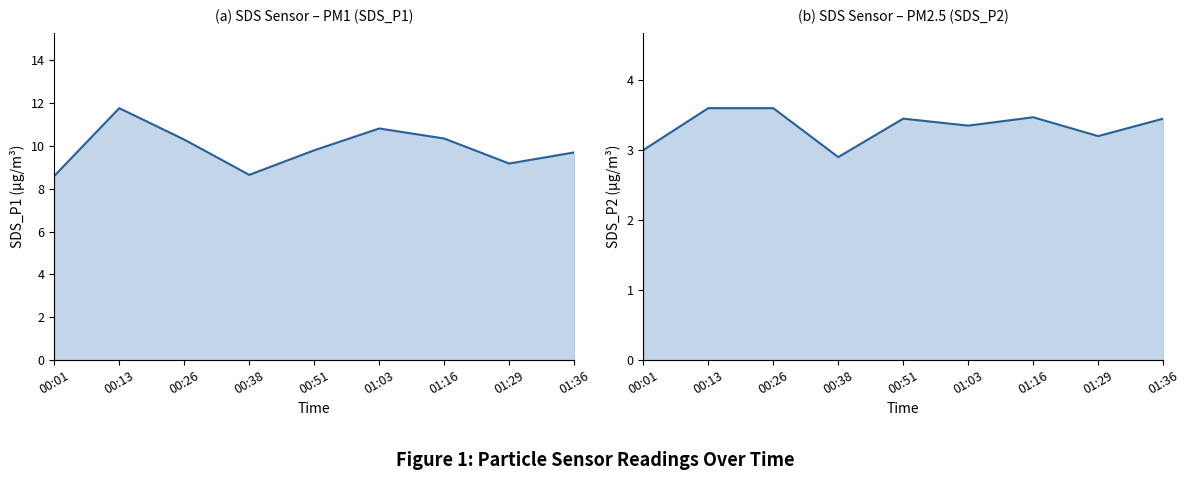

How many series are shown in this chart?

2